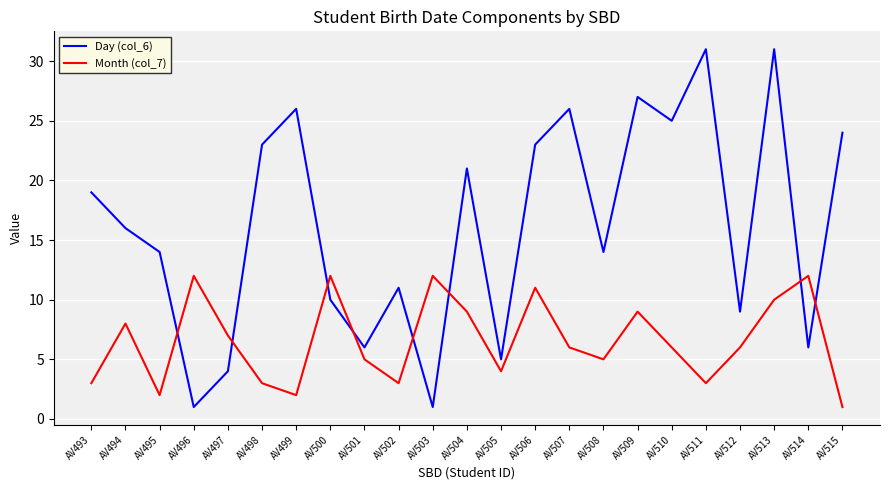

True or false: Day (col_6) and Month (col_7) cross at least once.

True